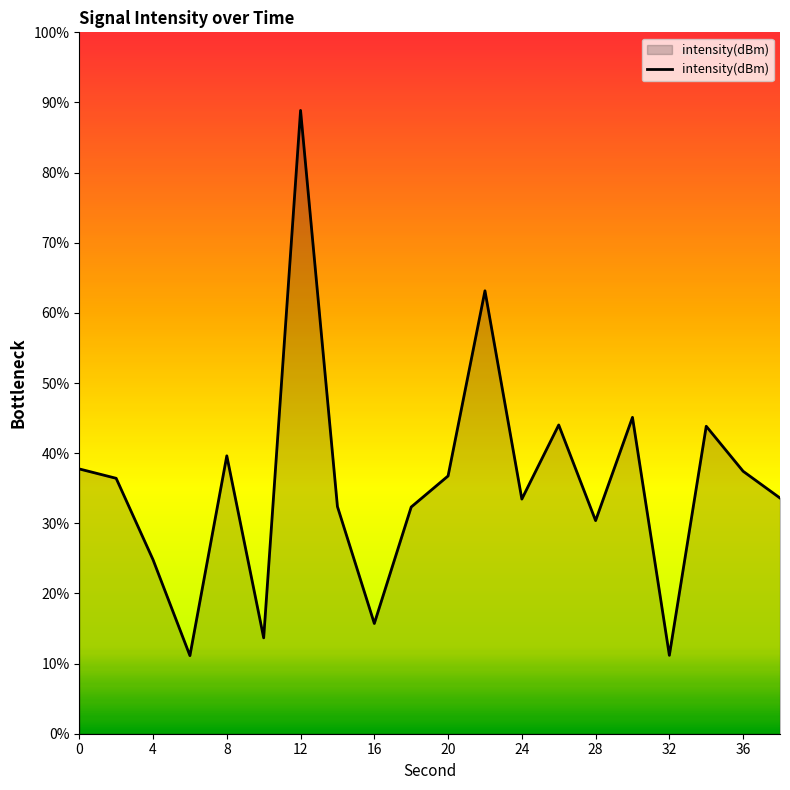

The chart shows a value of -107.2 at 12. True or false?

True